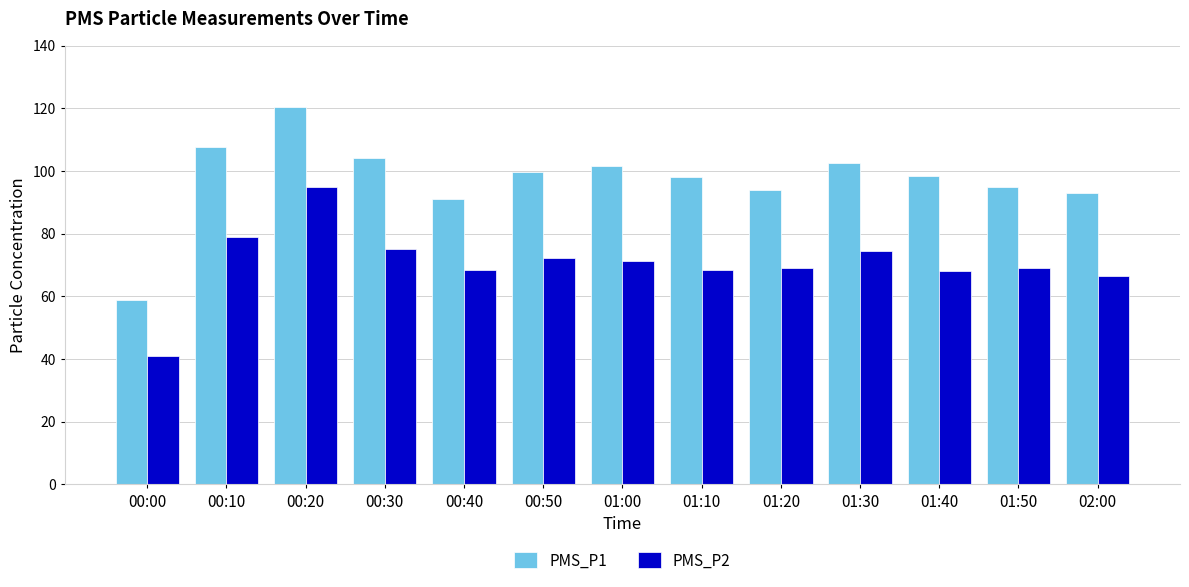

Are the bars grouped side by side (vs. stacked)?

Yes